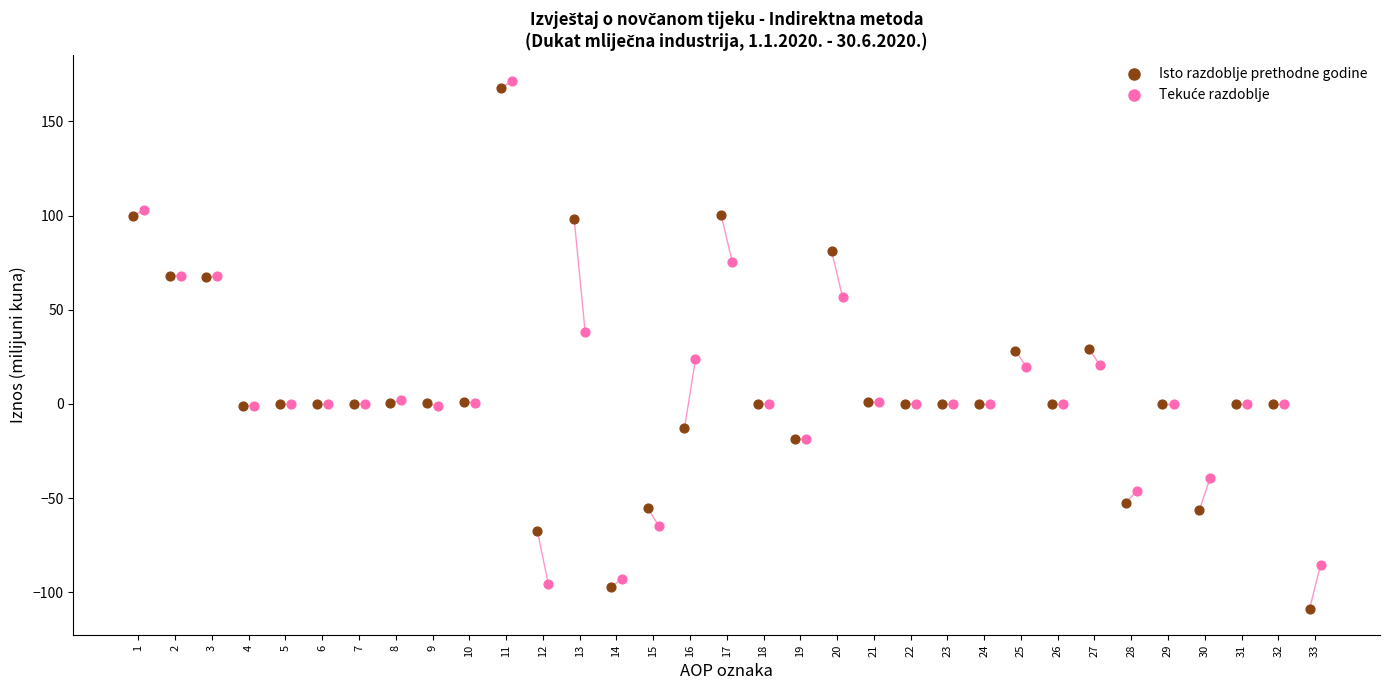

Which series reaches the minimum Y coordinate?

Isto razdoblje prethodne godine